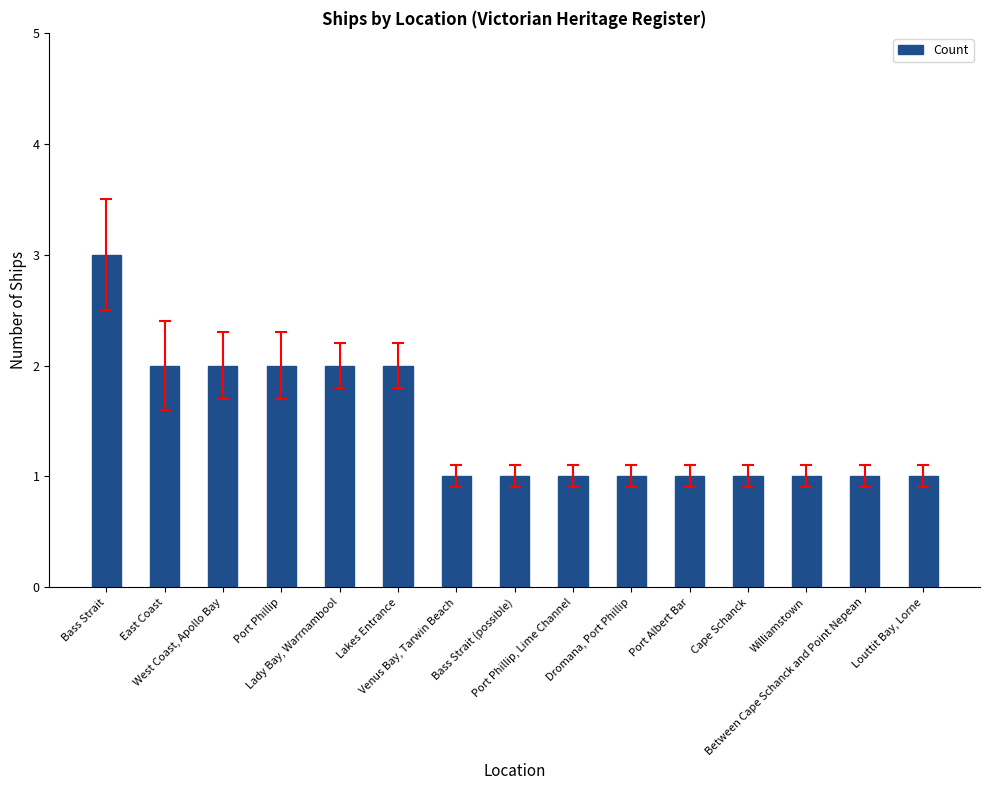

Reading left to right, list all the values displayed in this chart.

Bass Strait=3	East Coast=2	West Coast, Apollo Bay=2	Port Phillip=2	Lady Bay, Warrnambool=2	Lakes Entrance=2	Venus Bay, Tarwin Beach=1	Bass Strait (possible)=1	Port Phillip, Lime Channel=1	Dromana, Port Phillip=1	Port Albert Bar=1	Cape Schanck=1	Williamstown=1	Between Cape Schanck and Point Nepean=1	Louttit Bay, Lorne=1